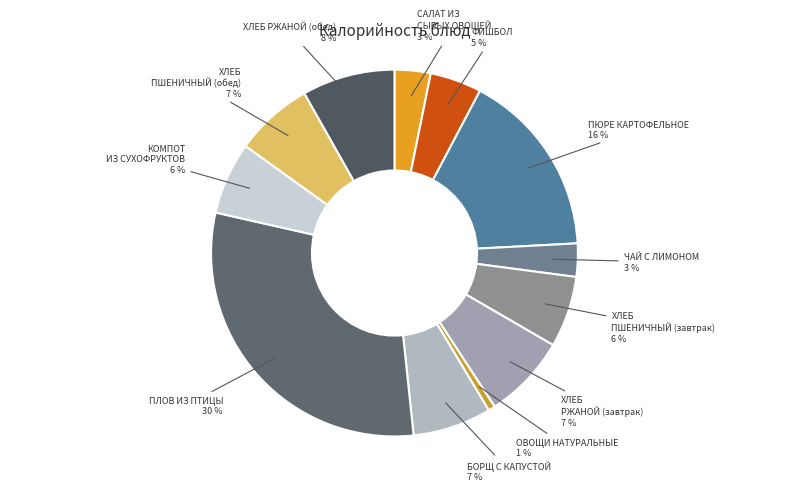

How many slices are in this pie chart?

12